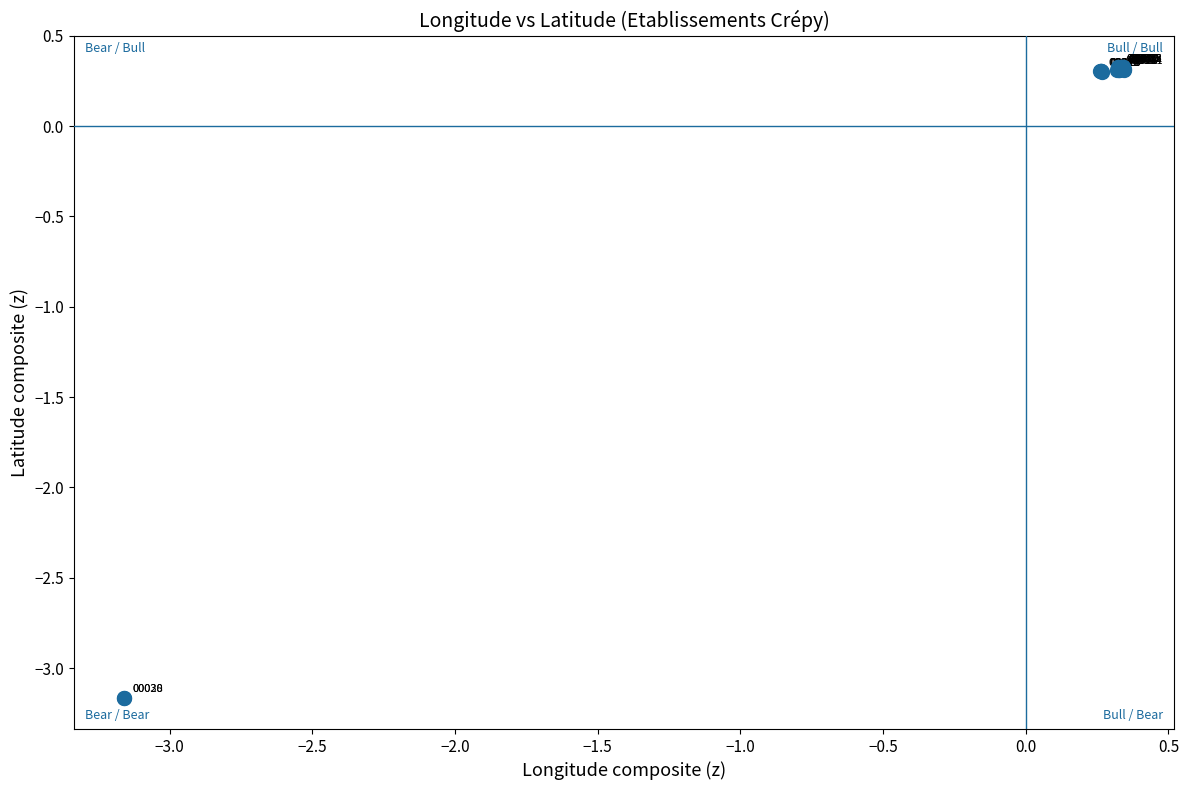

What Y value in the scatter plot is closest to -1?

0.3